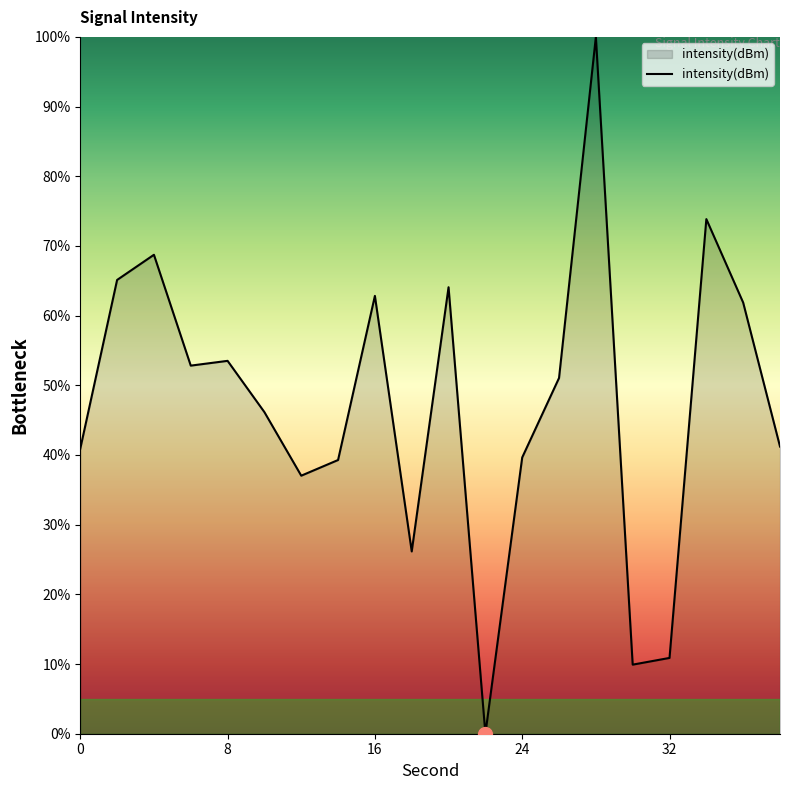

What is the maximum value shown in the chart?

100.0